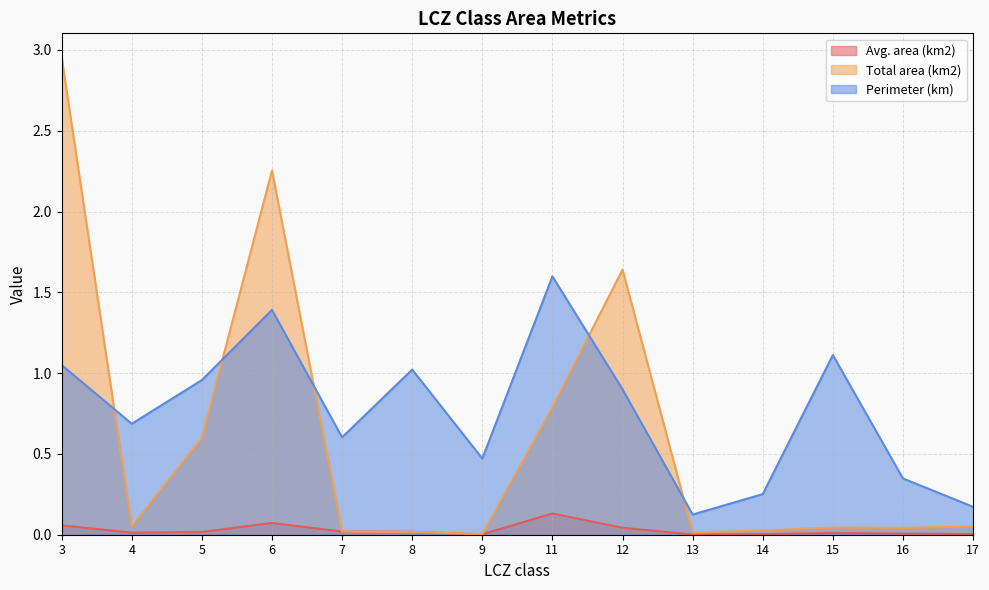

The value of Perimeter (km) at 8 is 0.3. True or false?

False